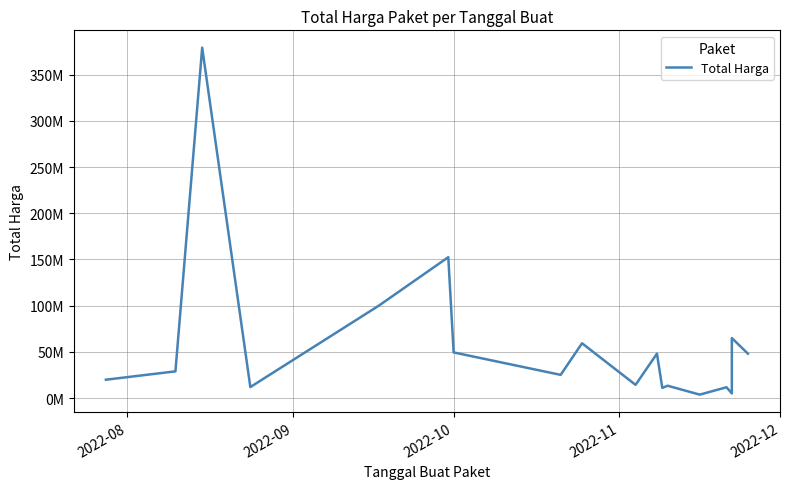

What is the minimum value shown in the chart?

3825000